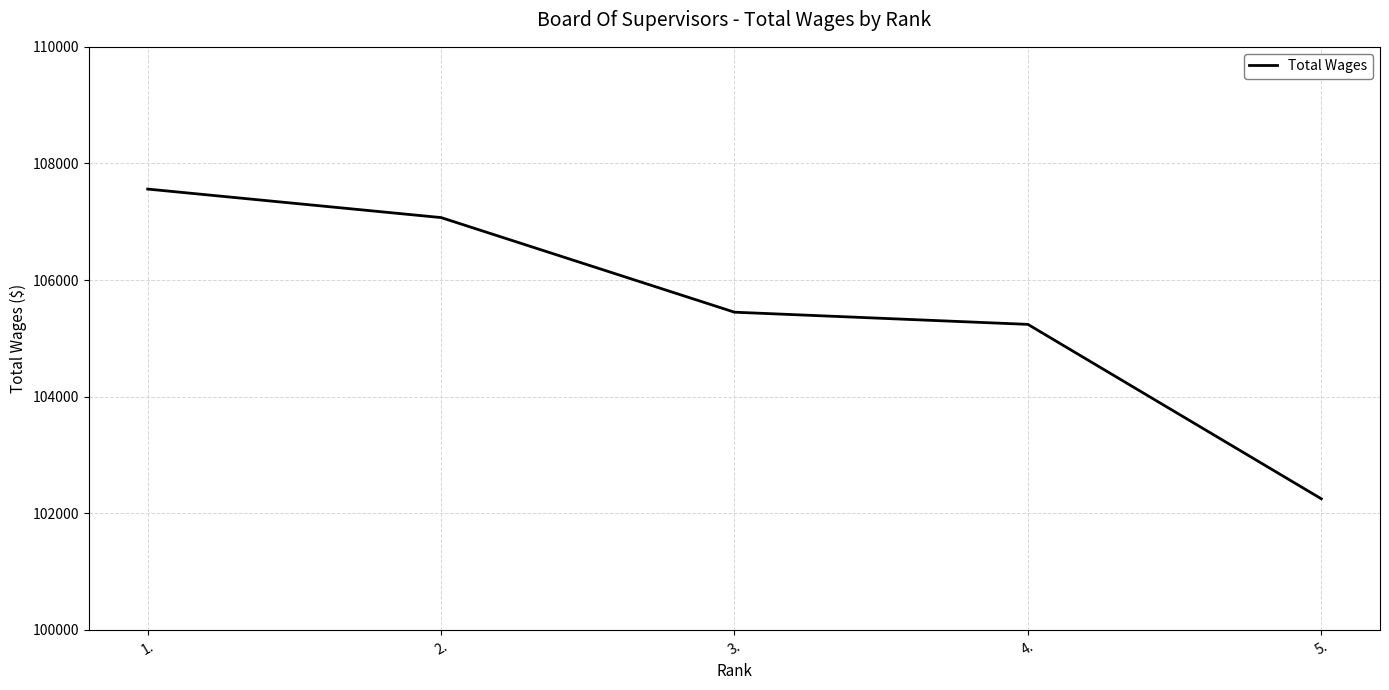

What is the difference between the values at 3. and 2.?

1623